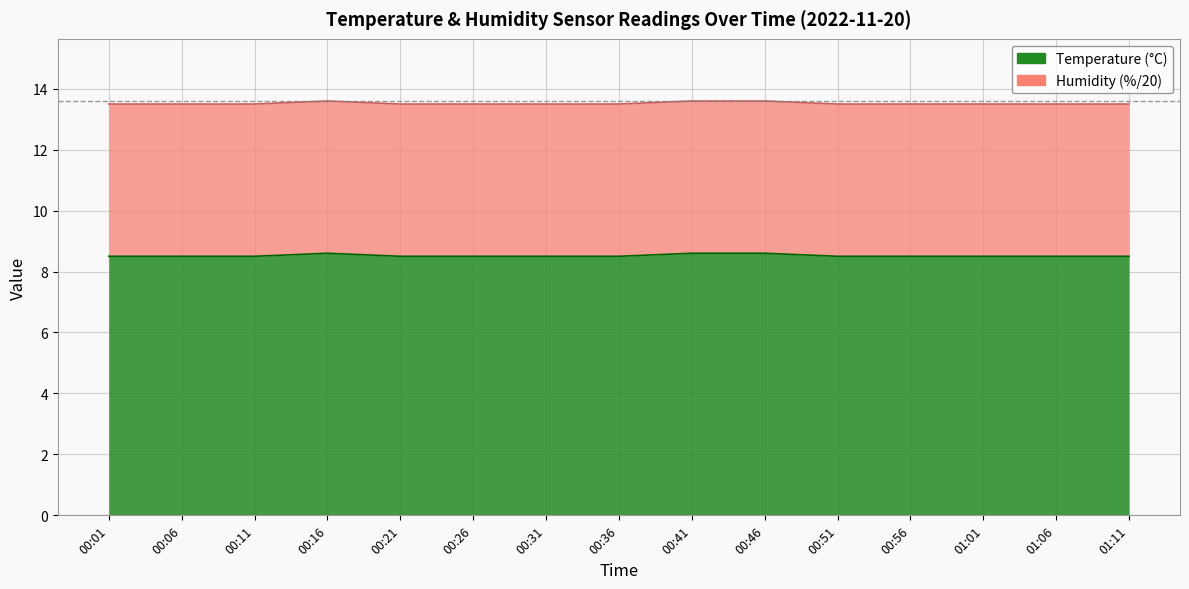

Reading left to right, what are all the values shown in this chart?

8.5	8.5	8.5	8.6	8.5	8.5	8.5	8.5	8.6	8.6	8.5	8.5	8.5	8.5	8.5